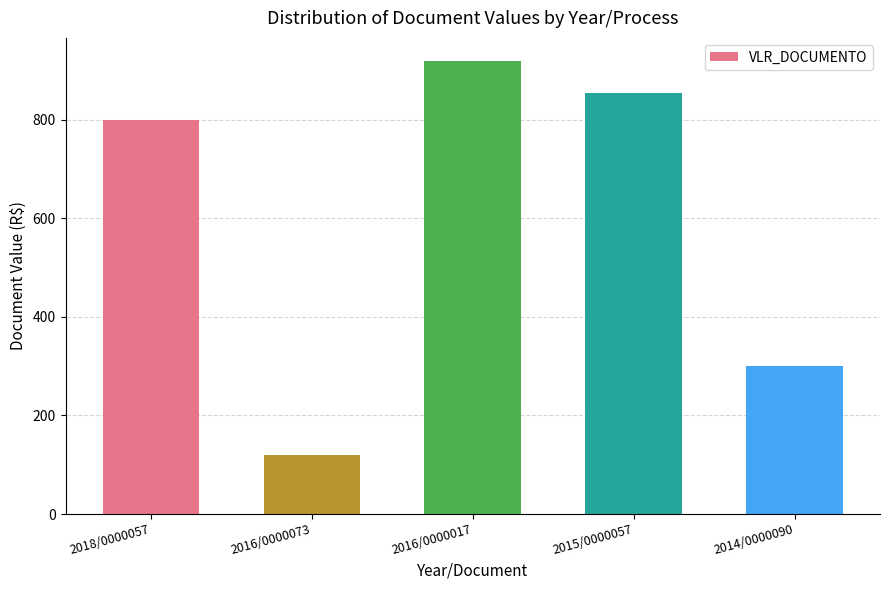

How many values are below 800?

2